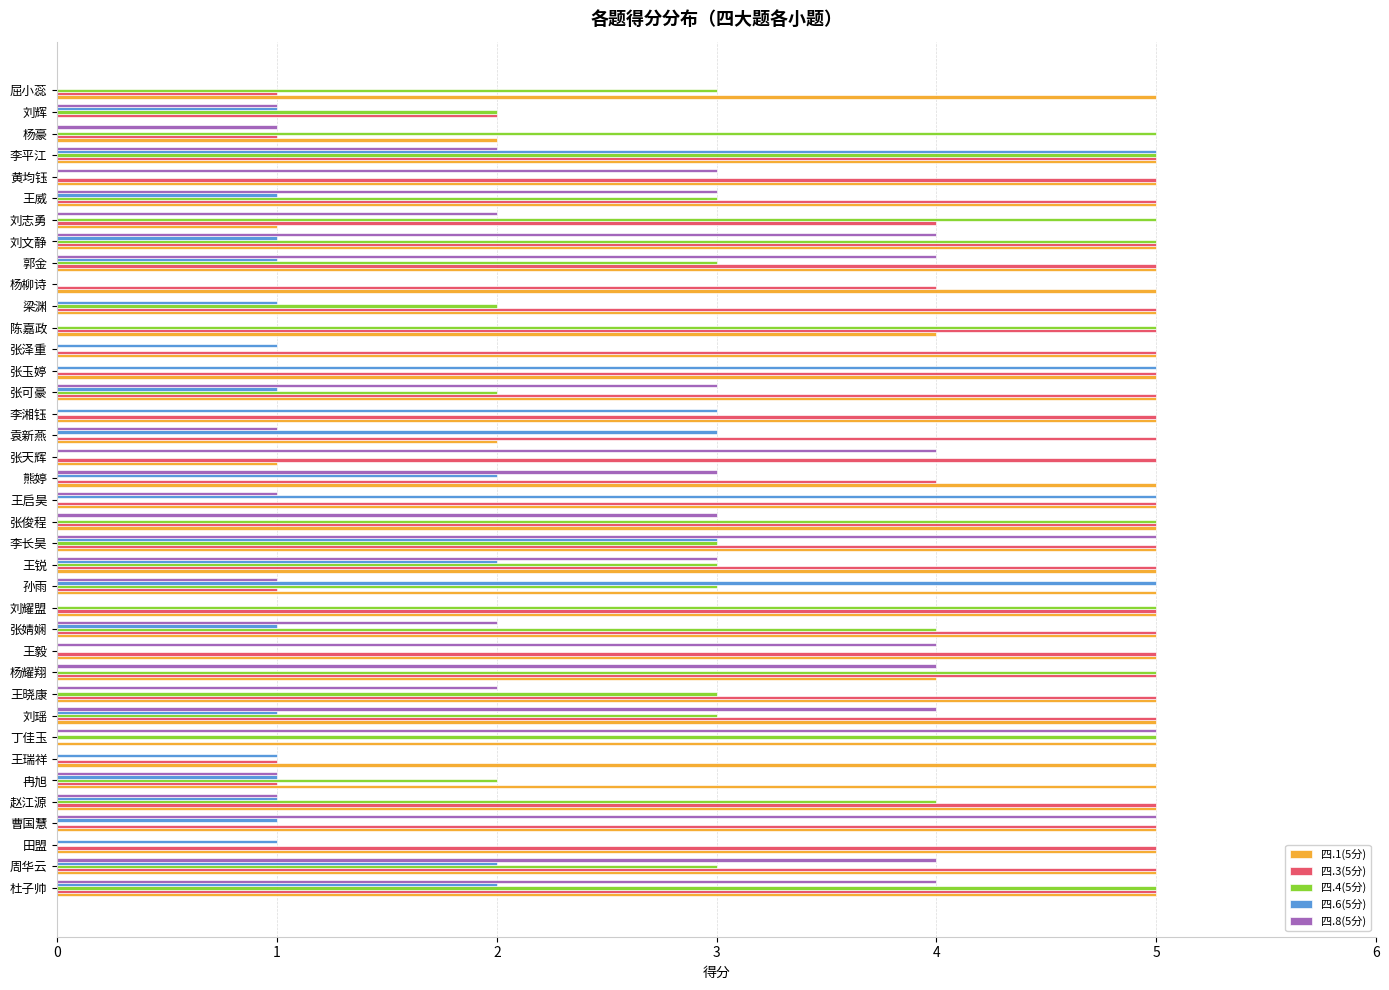

The value of 四.6(5分) at 张玉婷 is 8. True or false?

False